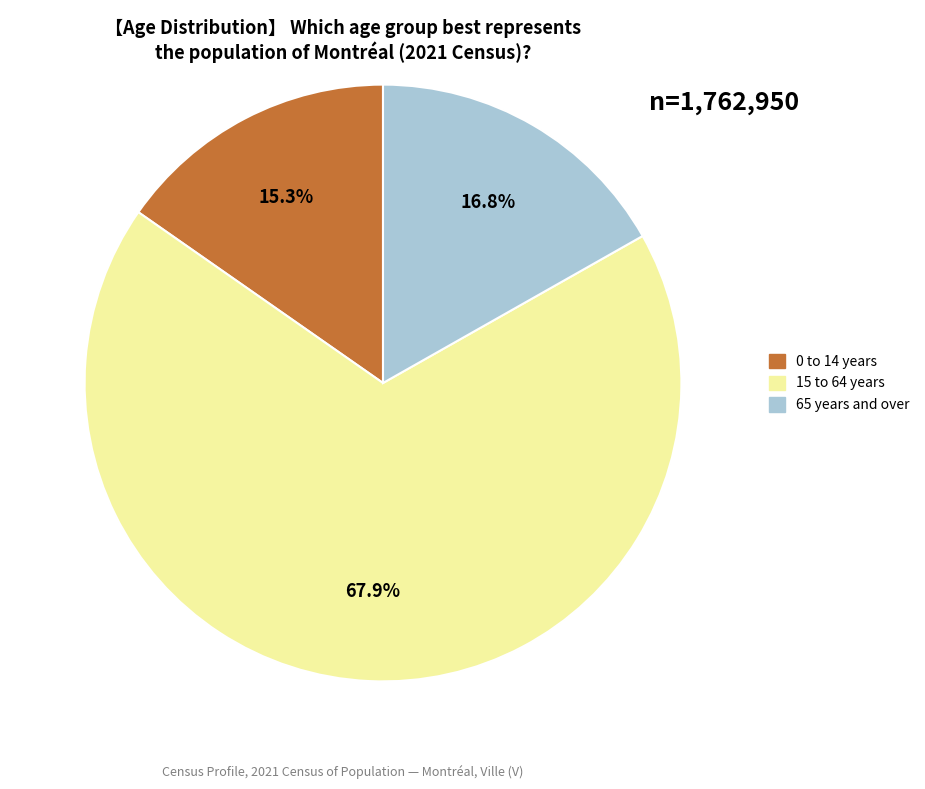

Which slice is the largest?

15 to 64 years